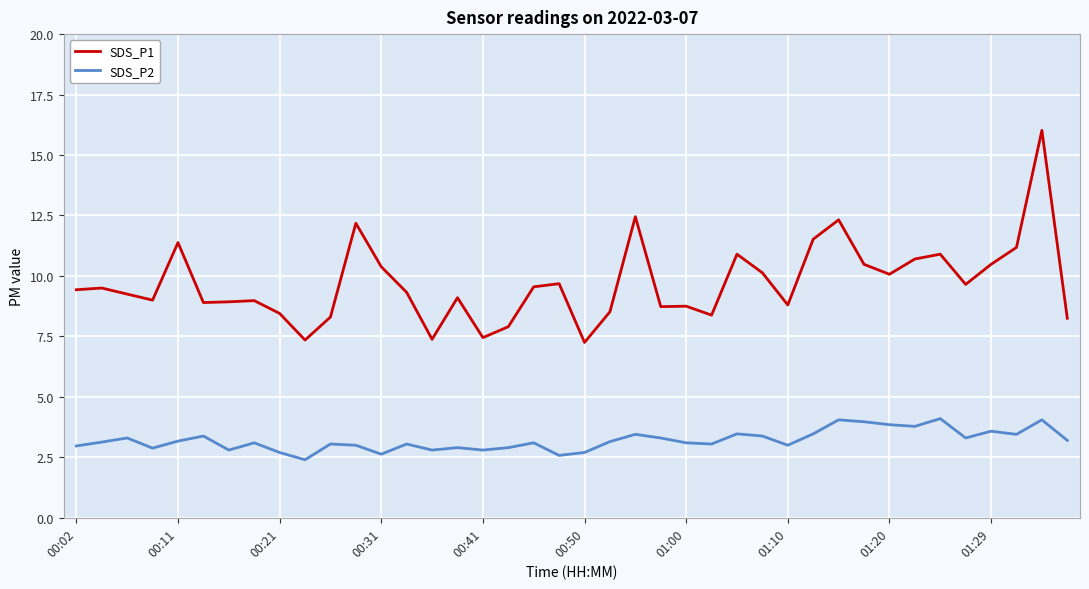

List the series in order of their overall mean, highest first.

SDS_P1, SDS_P2